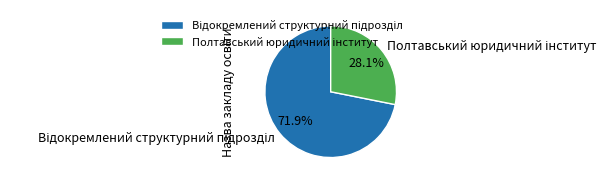

Does any single category account for the majority?

Yes